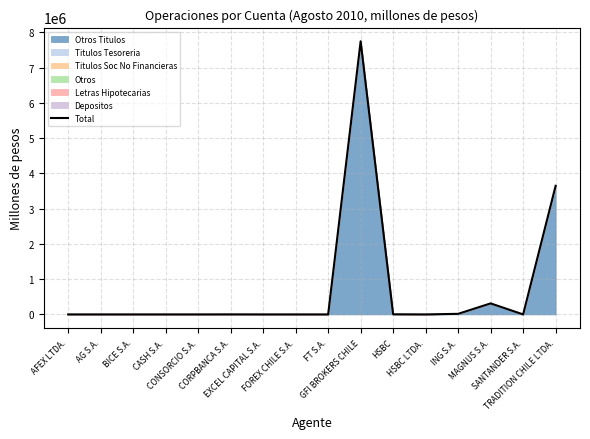

The chart shows a value of -3341899.2 at AG S.A.. True or false?

False